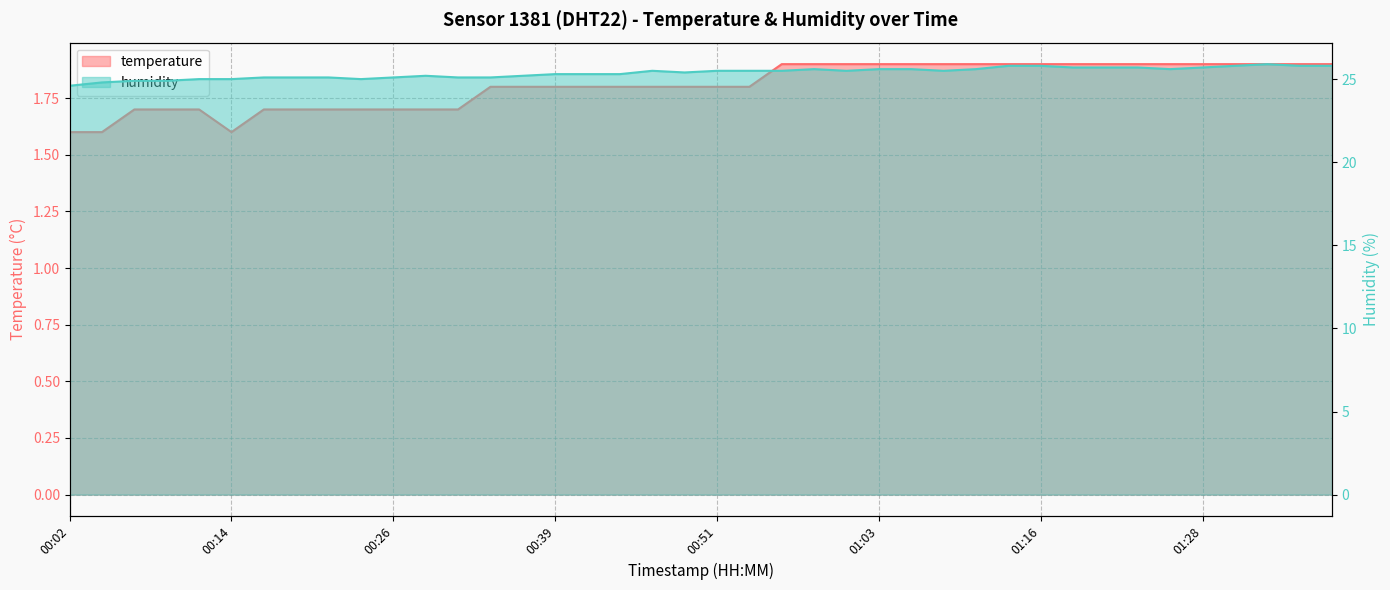

Which category has the lowest value across all series?

00:02